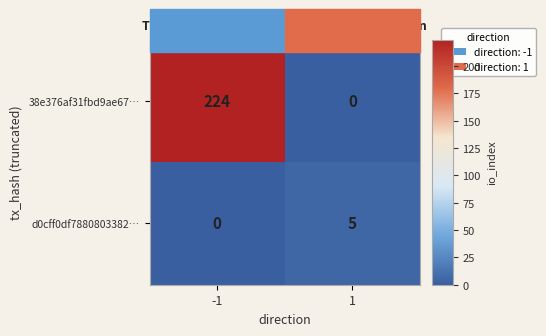

Which series has the largest total across all categories?

38e376af31fbd9ae67…